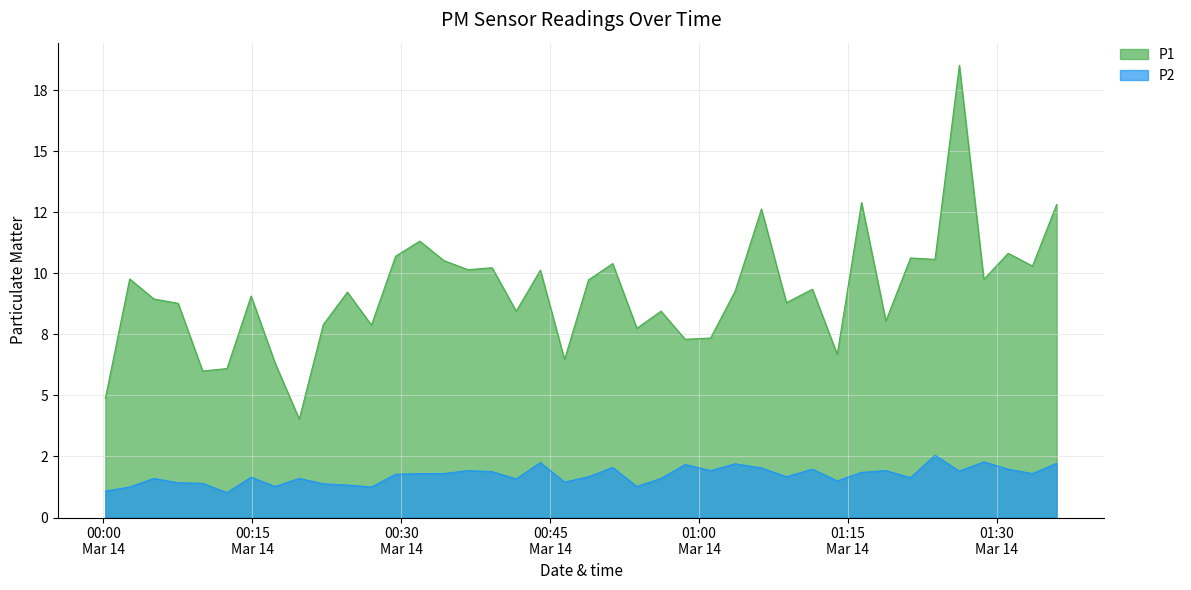

True or false: P1 and P2 cross at least once.

False